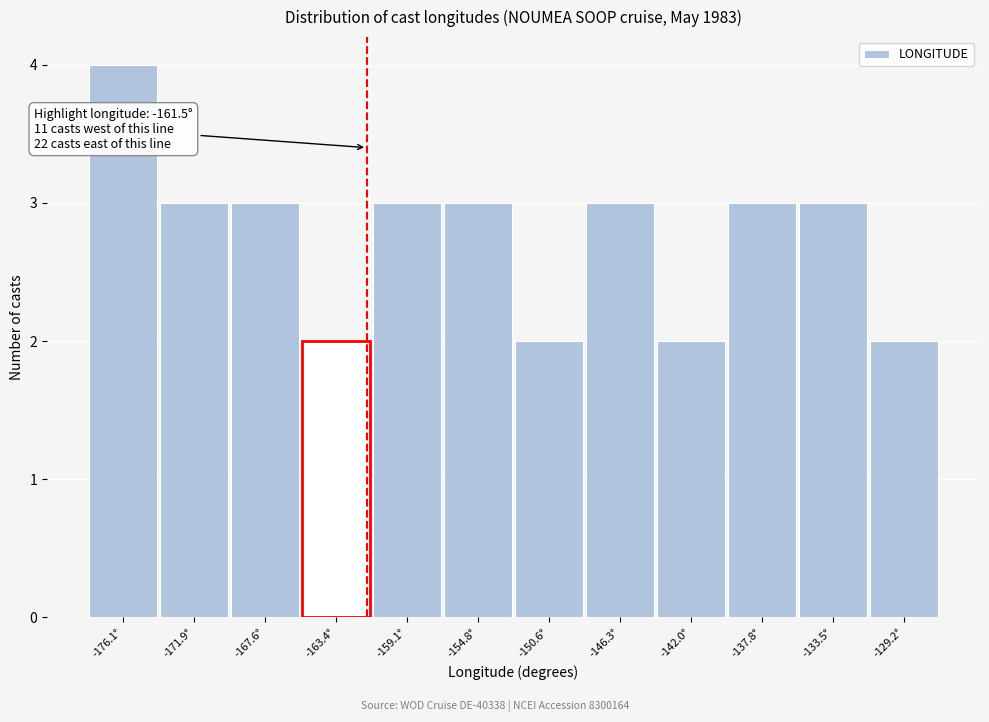

Which range on the x-axis has the tallest bar?

-178.5 to -174.0